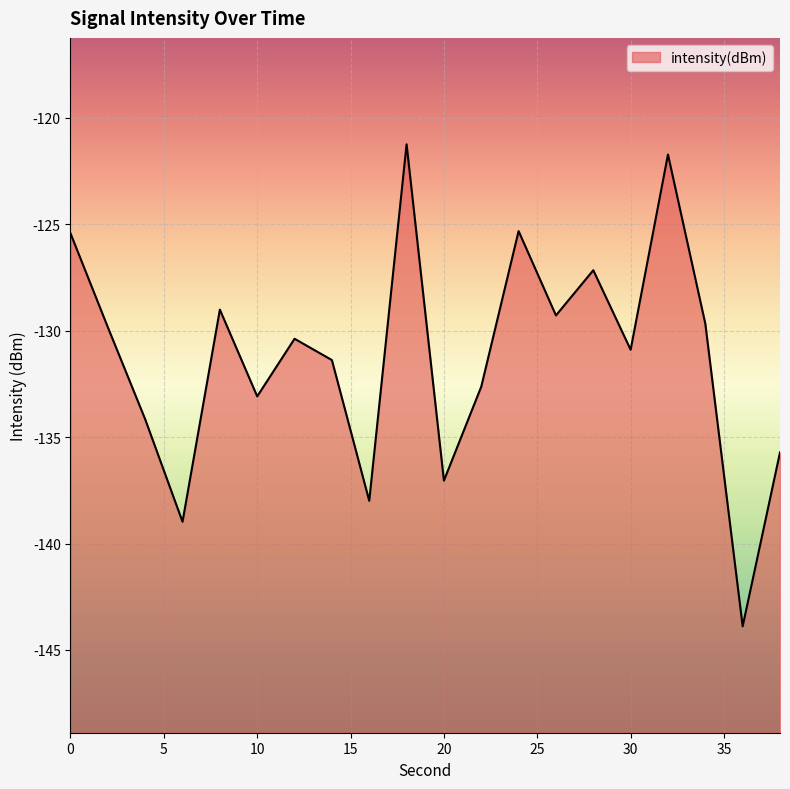

The value at 18 is -121.2. True or false?

True